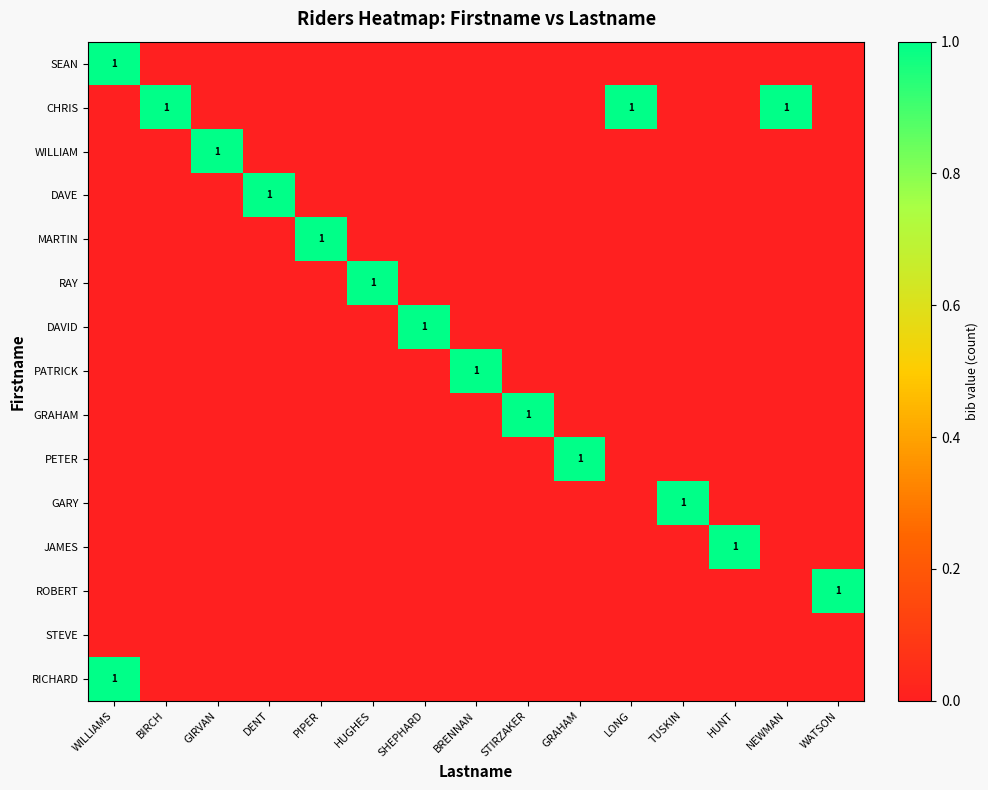

What is the difference between the PATRICK values at DENT and BRENNAN?

1